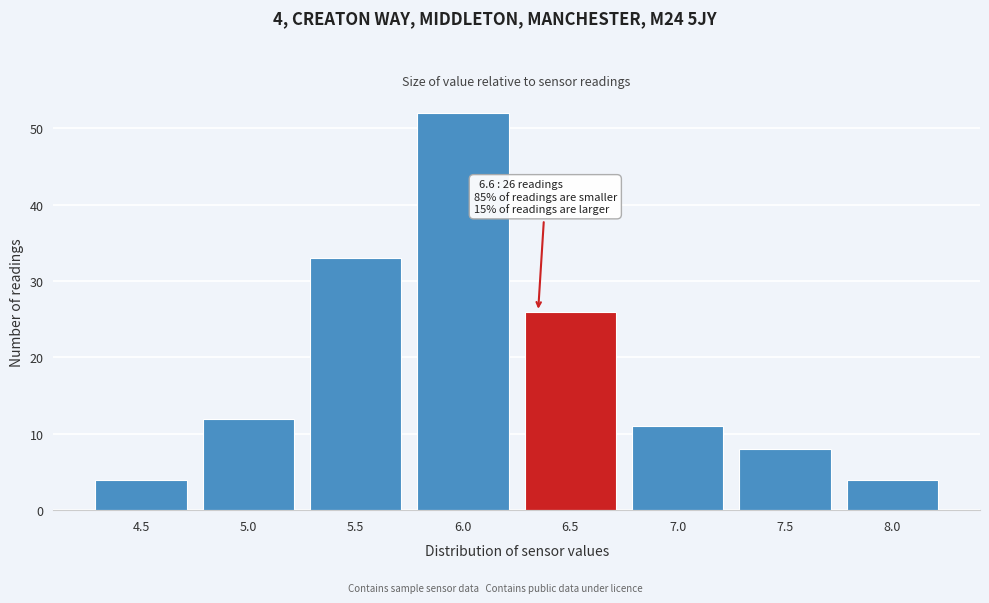

Reading left to right, transcribe all the data shown in this chart.

4	12	33	52	26	11	8	4